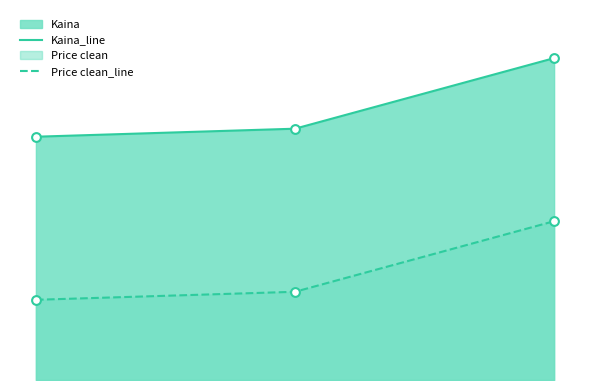

At which category is the sum across all series the highest?

2